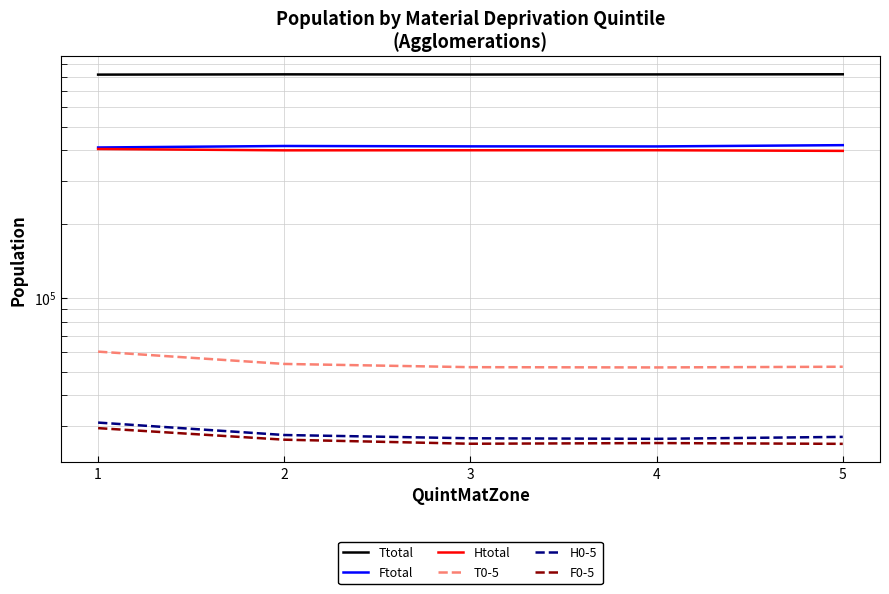

Reading left to right, list all the values displayed in this chart.

Ttotal: 1=814400	2=816470	3=815035	4=816000	5=817010
Ftotal: 1=410715	2=416540	3=415080	4=414800	5=419820
Htotal: 1=404895	2=399880	3=400145	4=400245	5=397810
T0-5: 1=60335	2=53750	3=52140	4=52010	5=52355
H0-5: 1=30980	2=27565	3=26730	4=26595	5=27085
F0-5: 1=29405	2=26380	3=25395	4=25560	5=25370